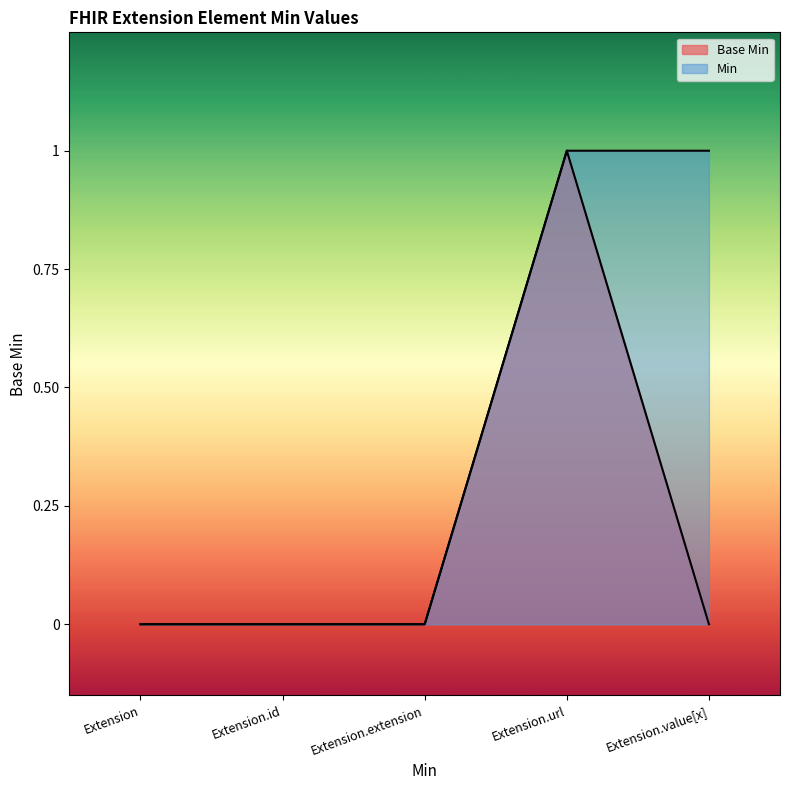

What is the label of the 3rd point from the right?

Extension.extension